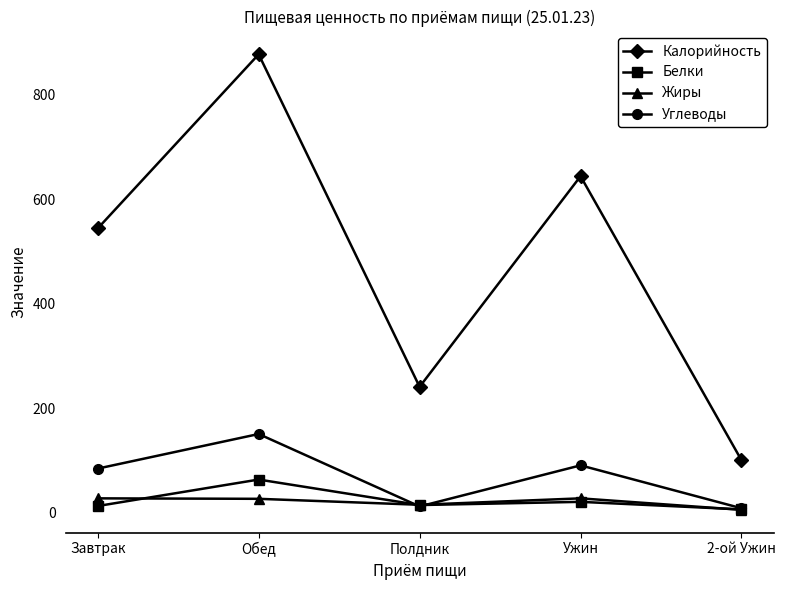

What is the greatest value displayed?

877.5